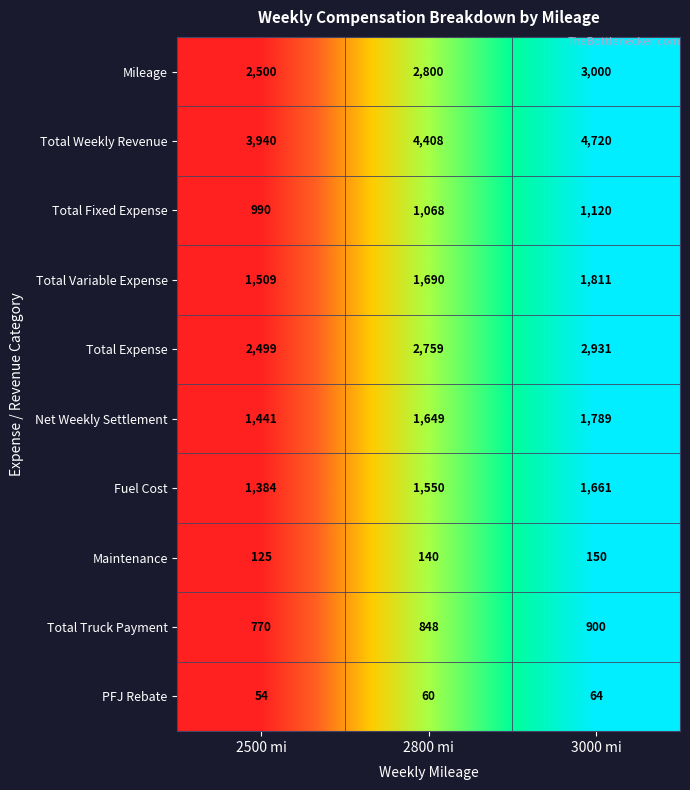

How many data points does each series have?

3